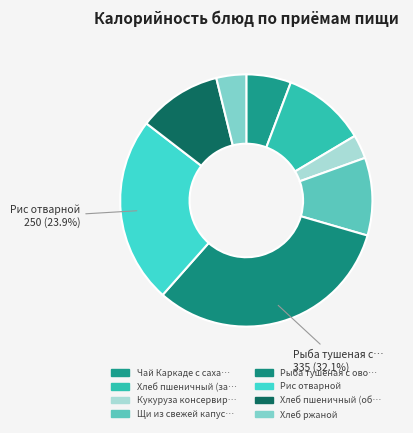

How many segments does this pie chart have?

8